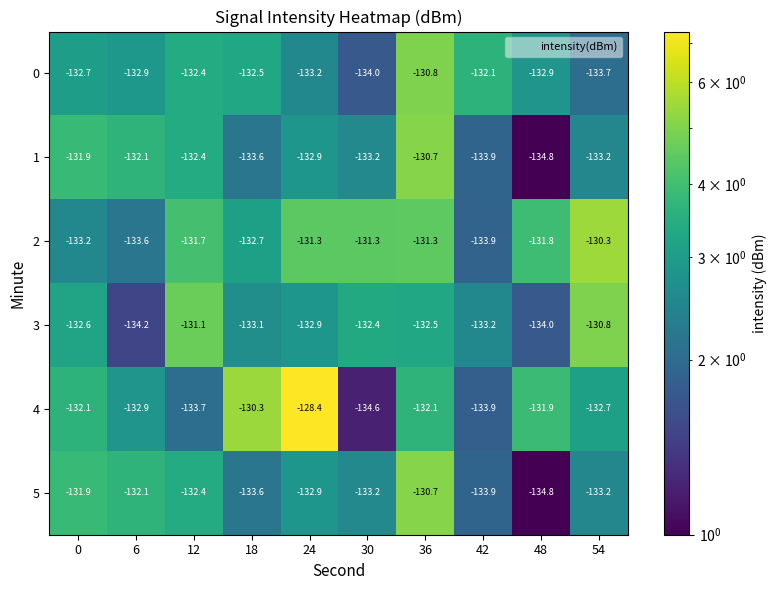

The 3 series shows -67.5 at 54. True or false?

False